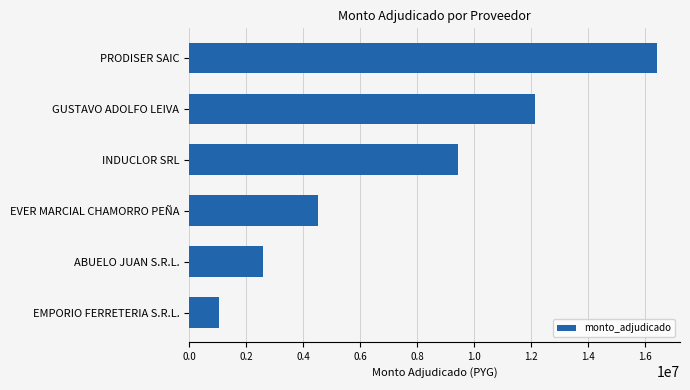

List the labels in order of value, largest first.

PRODISER SAIC, GUSTAVO ADOLFO LEIVA, INDUCLOR SRL, EVER MARCIAL CHAMORRO PEÑA, ABUELO JUAN S.R.L., EMPORIO FERRETERIA S.R.L.